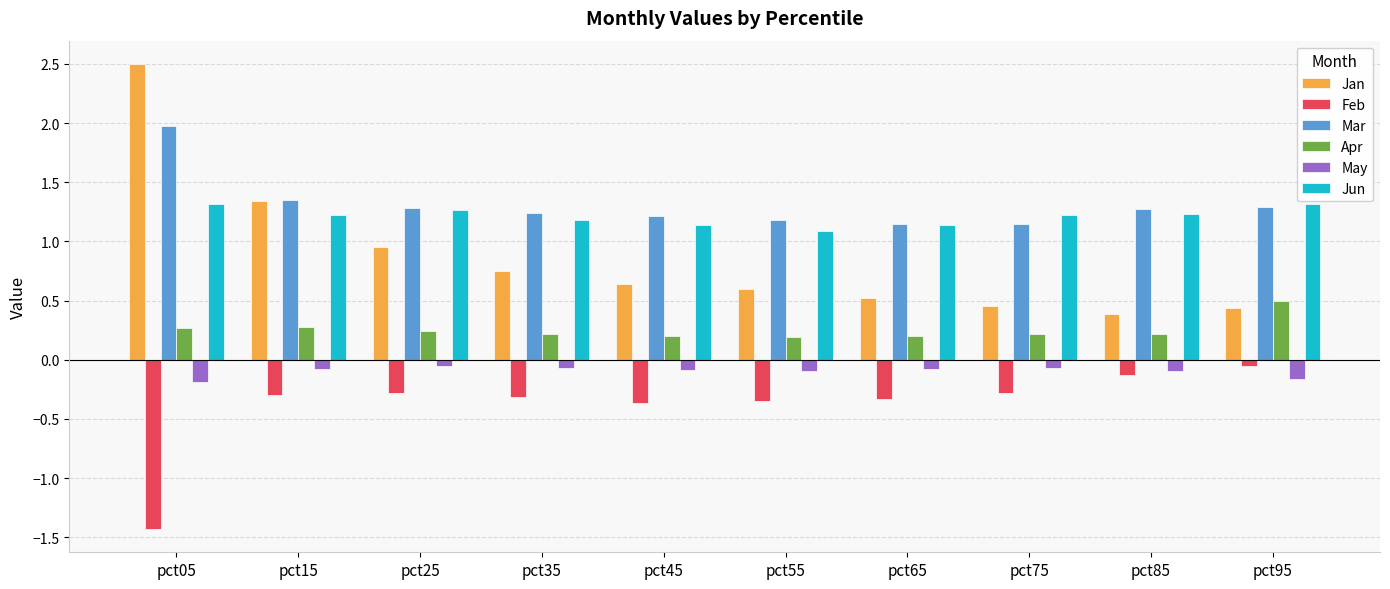

What is the spread (max minus min) of values at pct85?

1.4